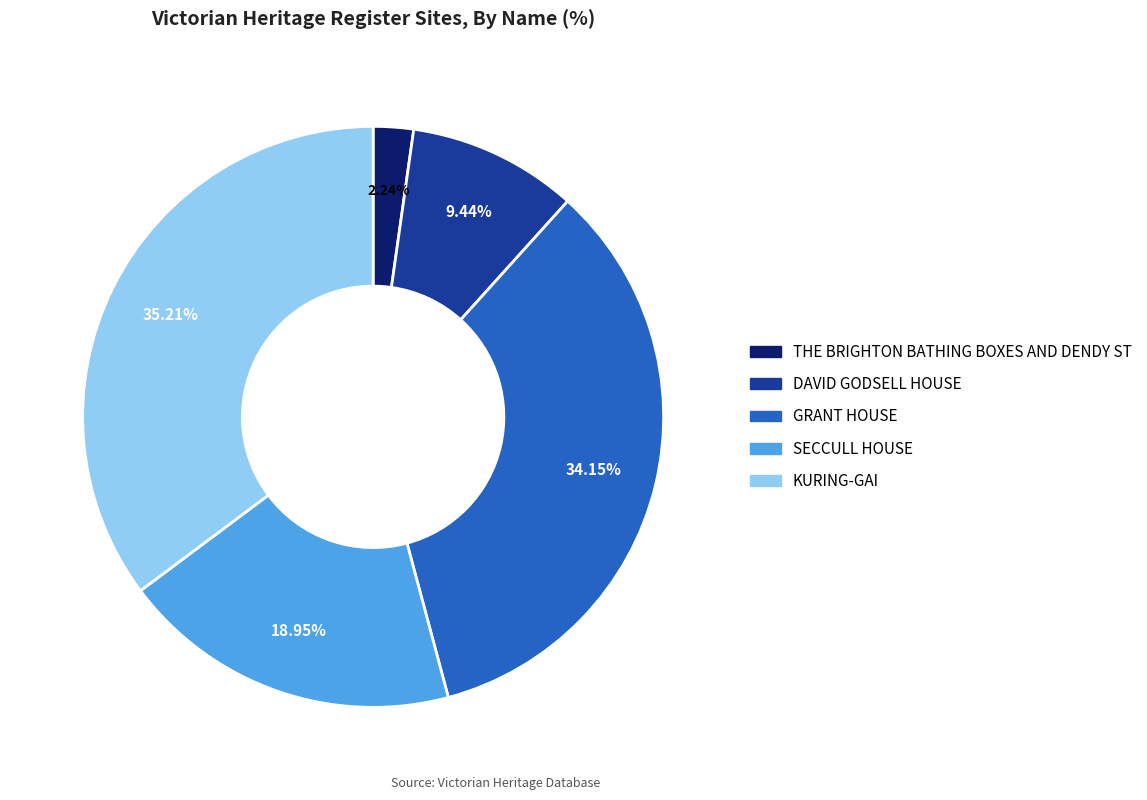

Does any single category account for the majority?

No